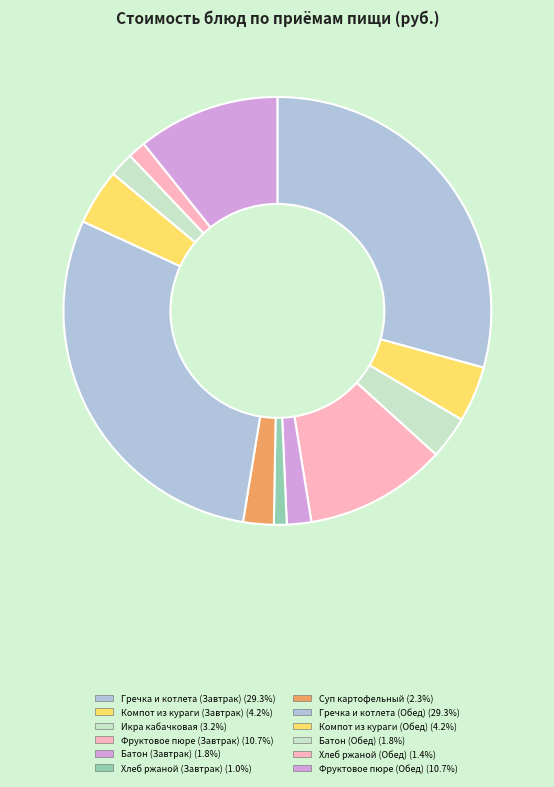

How many slices are in this pie chart?

12